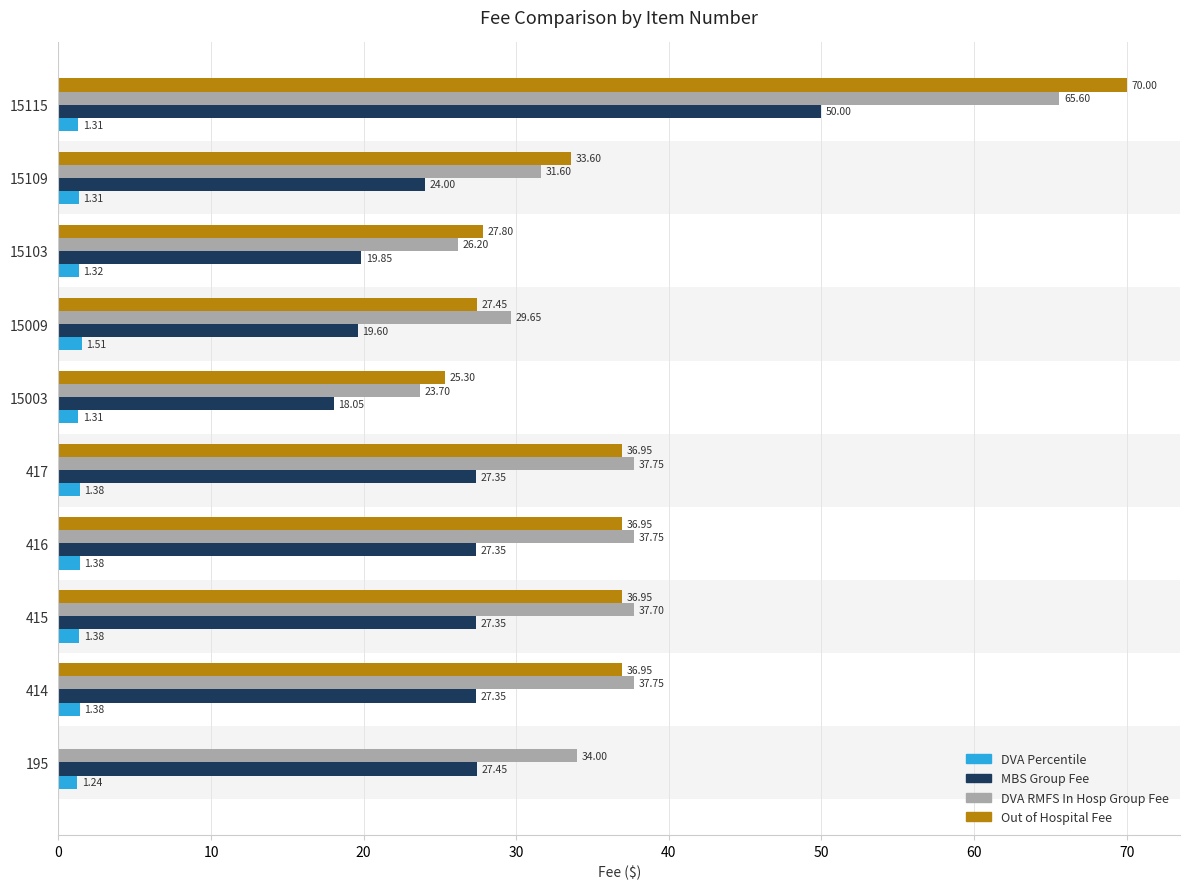

Which series changed the most between 195 and 415?

Out of Hospital Fee